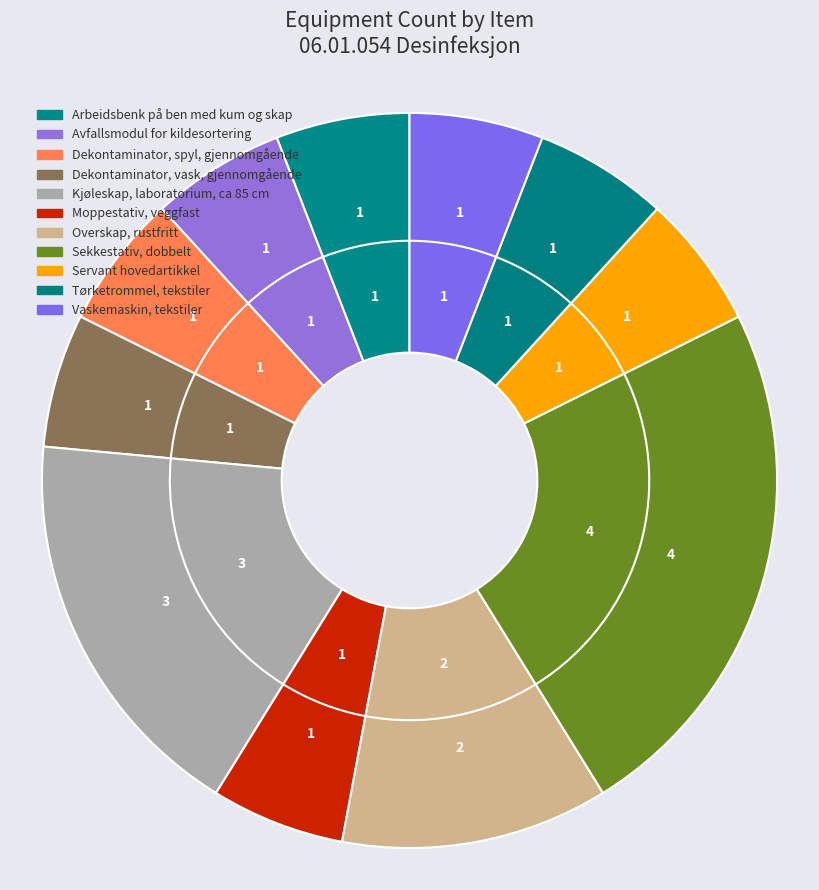

What percentage is the Vaskemaskin, tekstiler slice, to the nearest percent?

6%